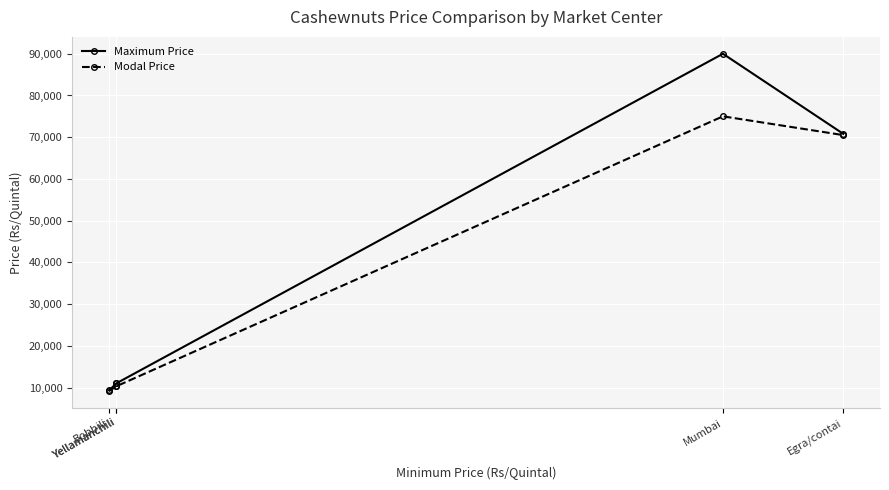

Reading left to right, list all the values displayed in this chart.

Maximum Price: Bobbili=9300	Yellamanchili=11000	Yellamanchili=11000	Mumbai=90000	Egra/contai=70800
Modal Price: Bobbili=9150	Yellamanchili=10300	Yellamanchili=10300	Mumbai=75000	Egra/contai=70500